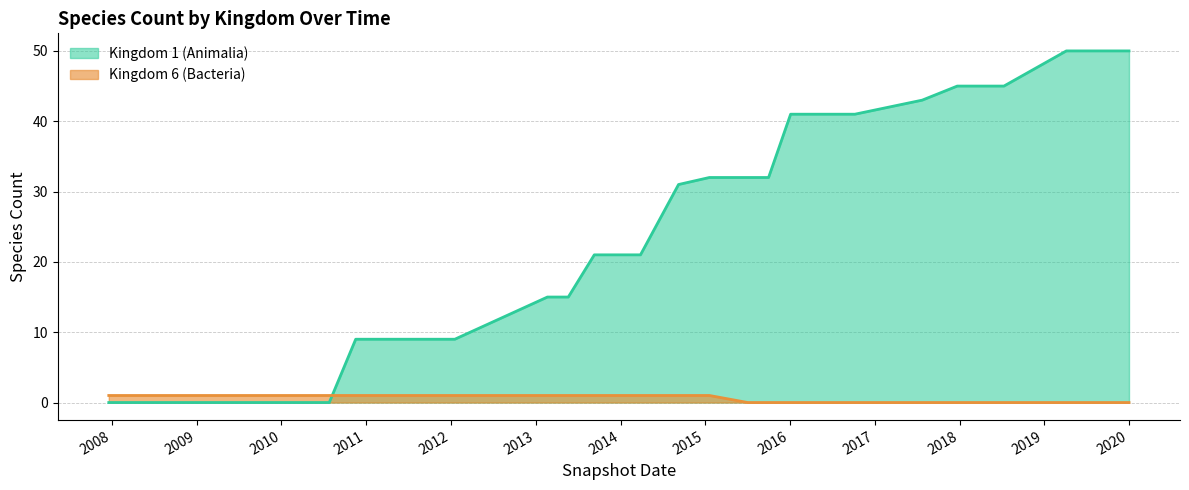

Between 2017-12-22 and 2015-10-01, which is larger?

2017-12-22